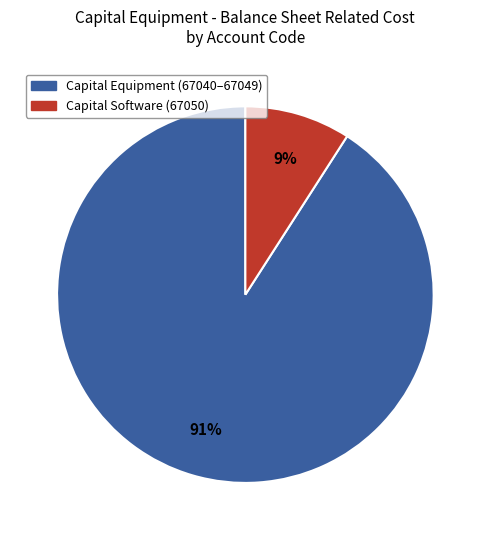

To the nearest percent, what is the difference between the largest and smallest slice percentages?

82%